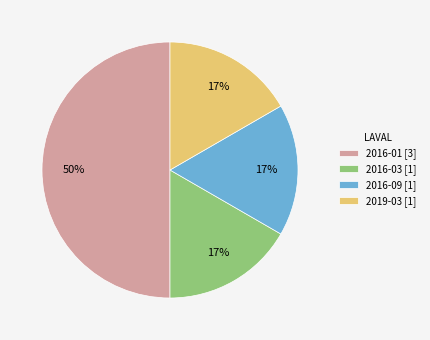

To the nearest percent, what is the difference between the 2016-09 and 2016-01 slice percentages?

33%